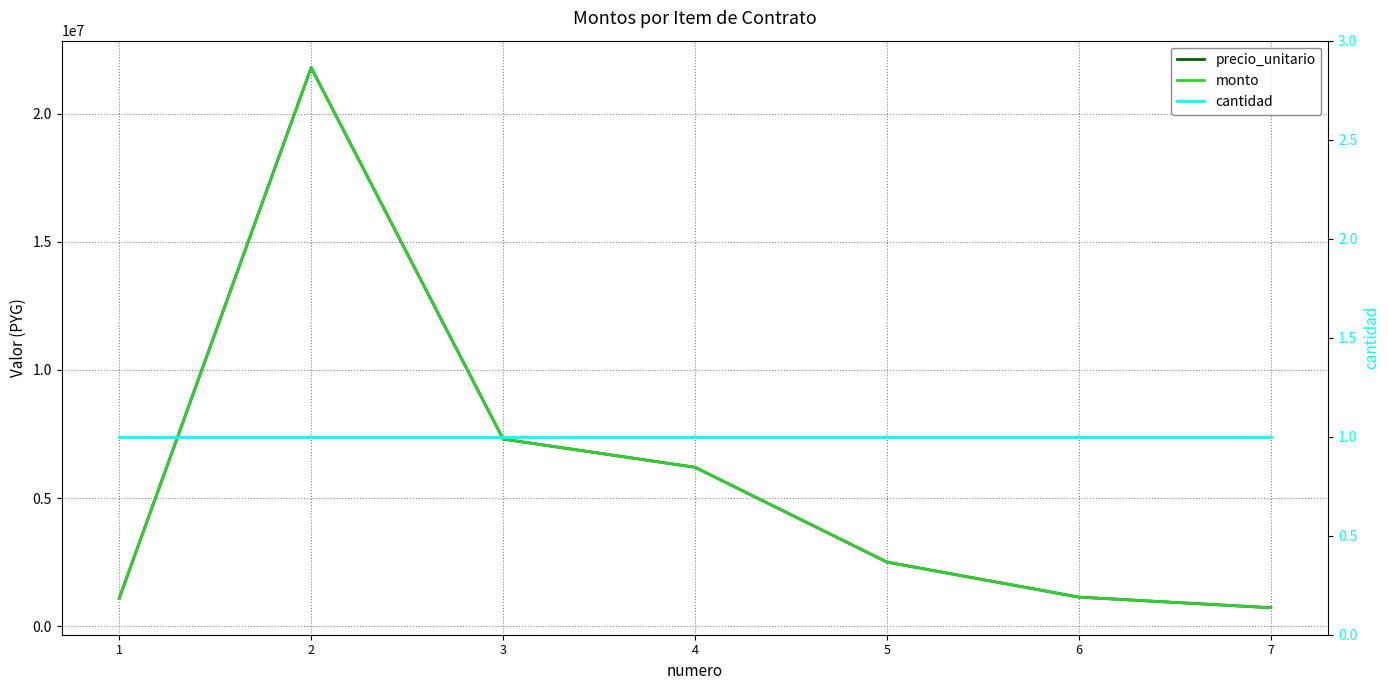

What is the sum of the cantidad values at 6 and 3?

2